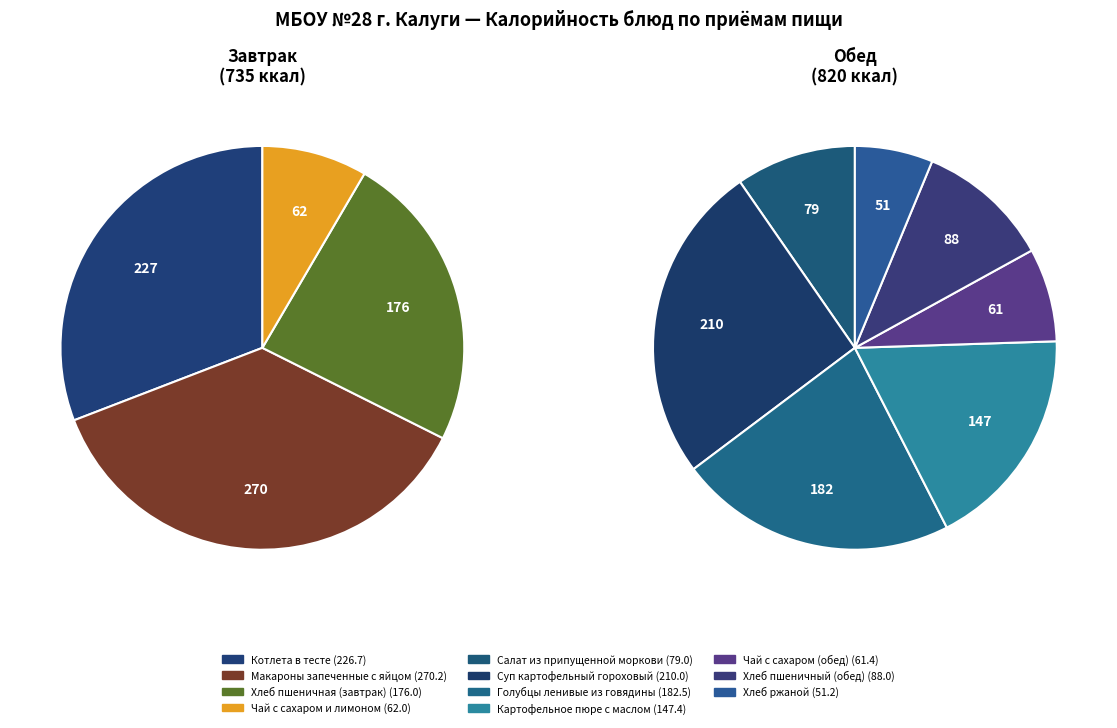

To the nearest percent, what is the difference between the largest and smallest slice percentages?

14%